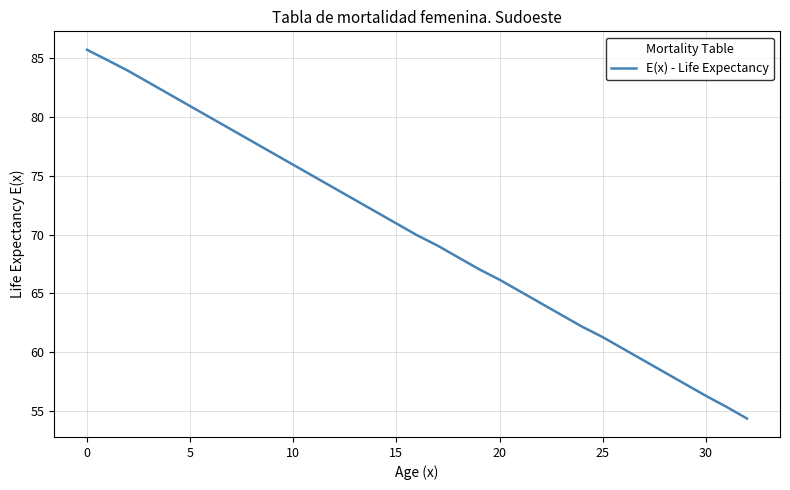

How many distinct data groups are displayed?

1